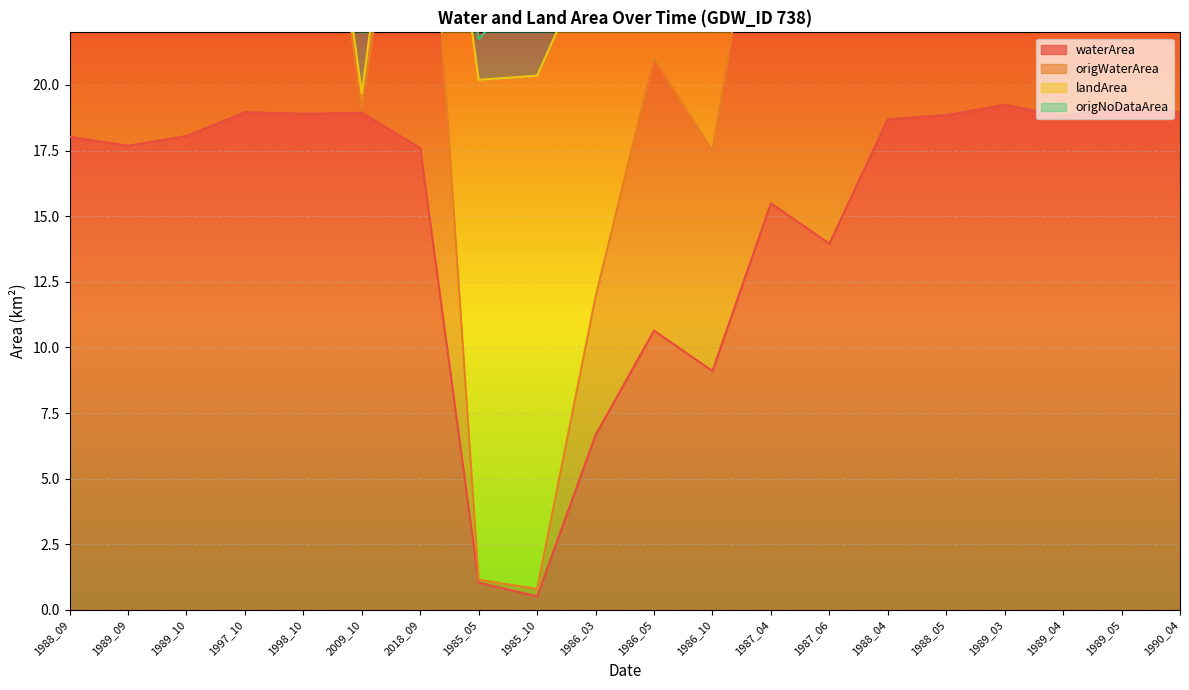

What is the sum of all landArea values?

708.4